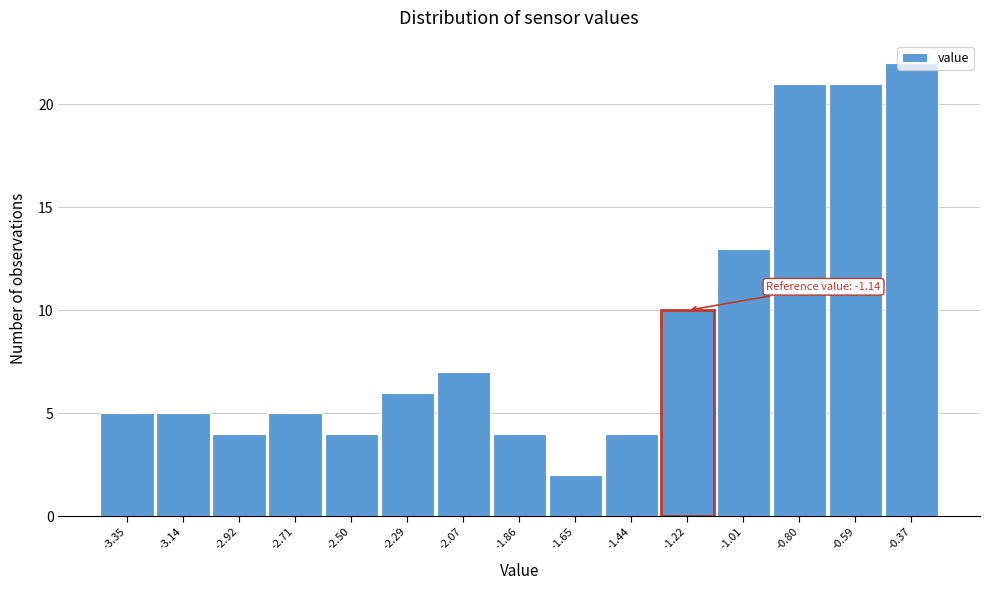

What is the change in value from -1.65 to -1.22?

+8